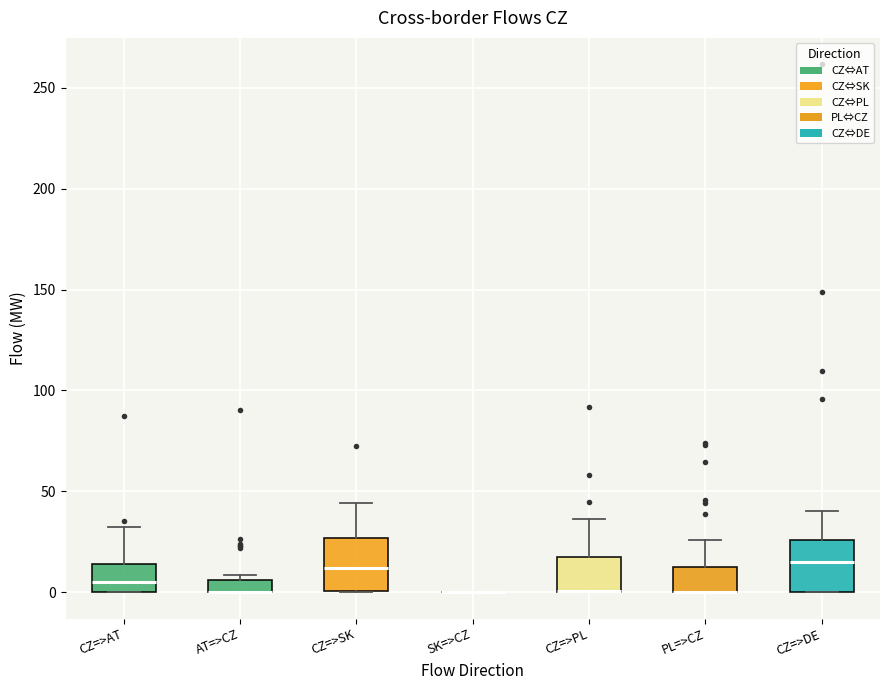

Where is the upper edge of the box for AT=>CZ on the y-axis? The values are not printed on the chart, so give them approximately, as read against the axis.

5